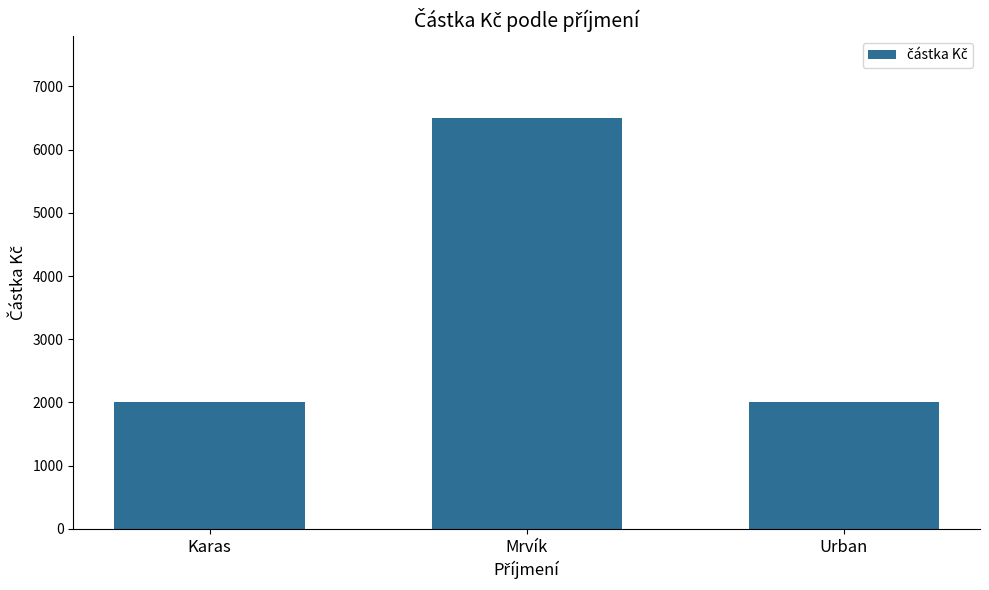

What value does the data have at Mrvík?

6500